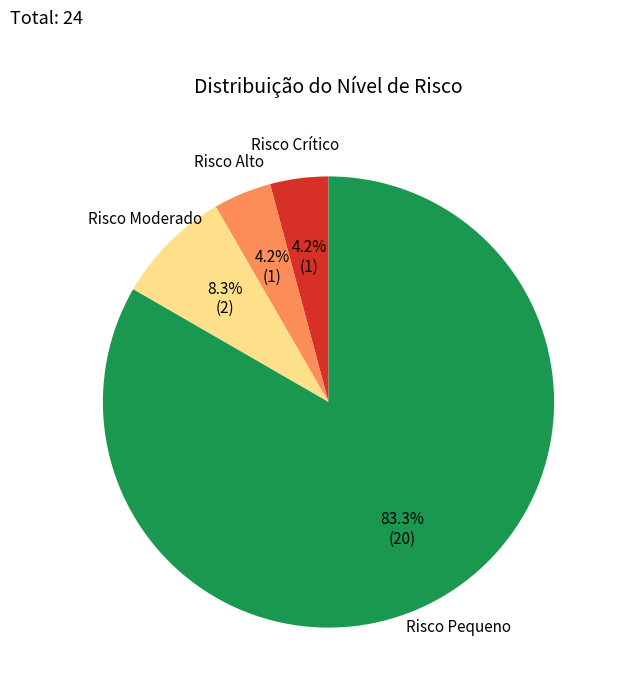

To the nearest percent, what portion does Risco Alto represent?

4%